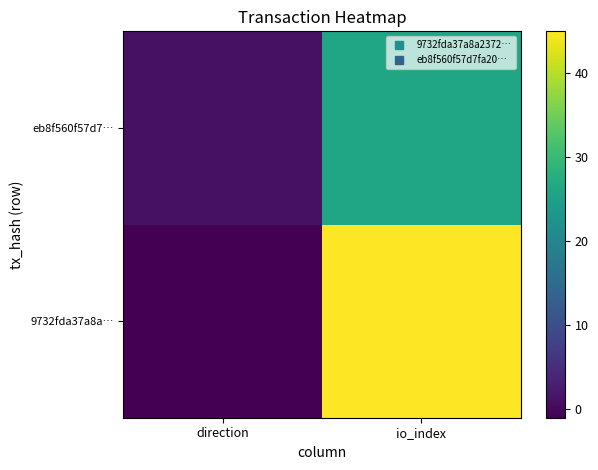

List the series in order of their peak value, highest first.

9732fda37a8a…, eb8f560f57d7…